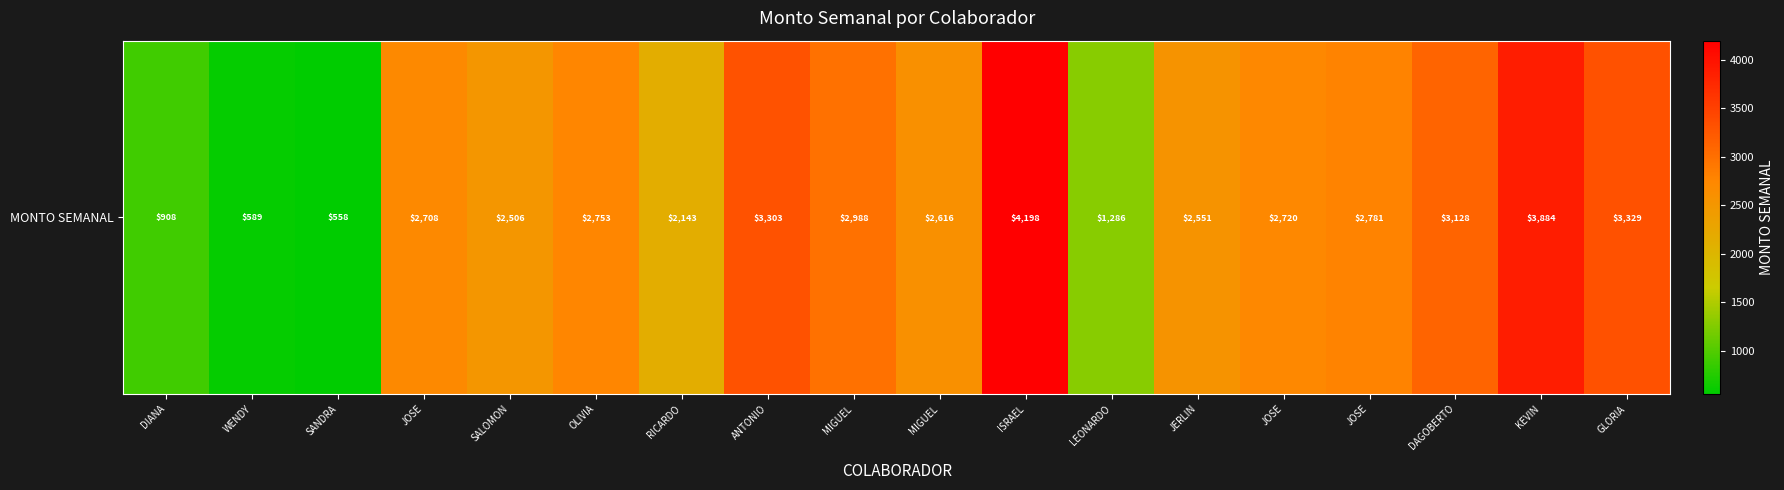

What value does the data have at JOSE?

2780.9